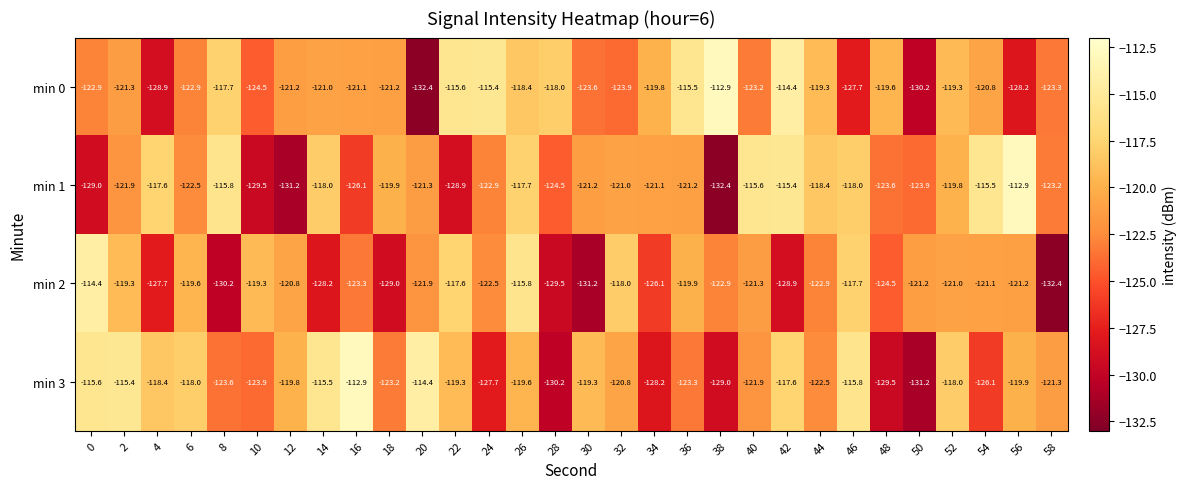

Count the number of categories in the chart.

30